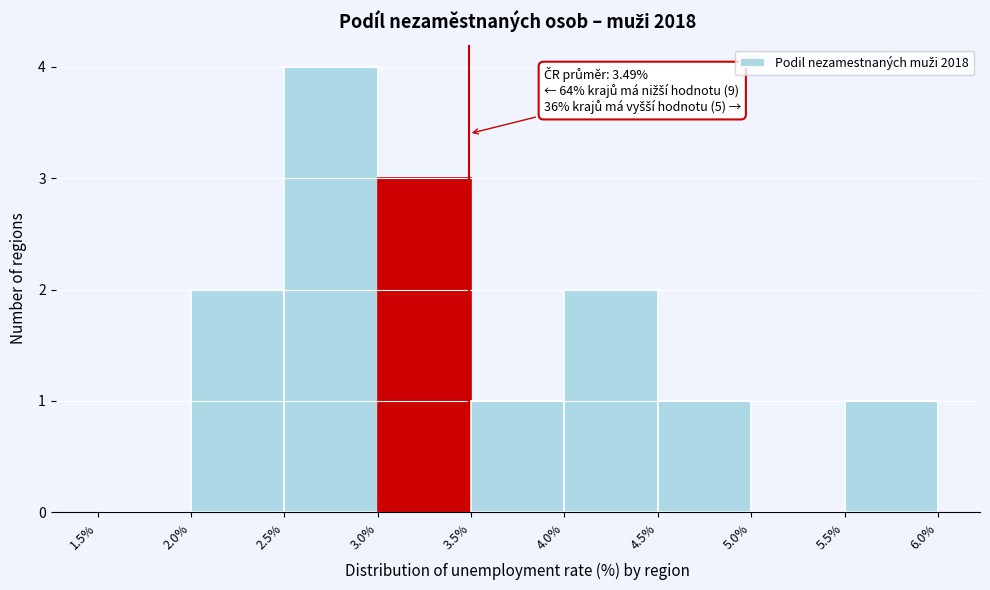

Over which range of the x-axis is the bar tallest?

2.5% to 3.0%